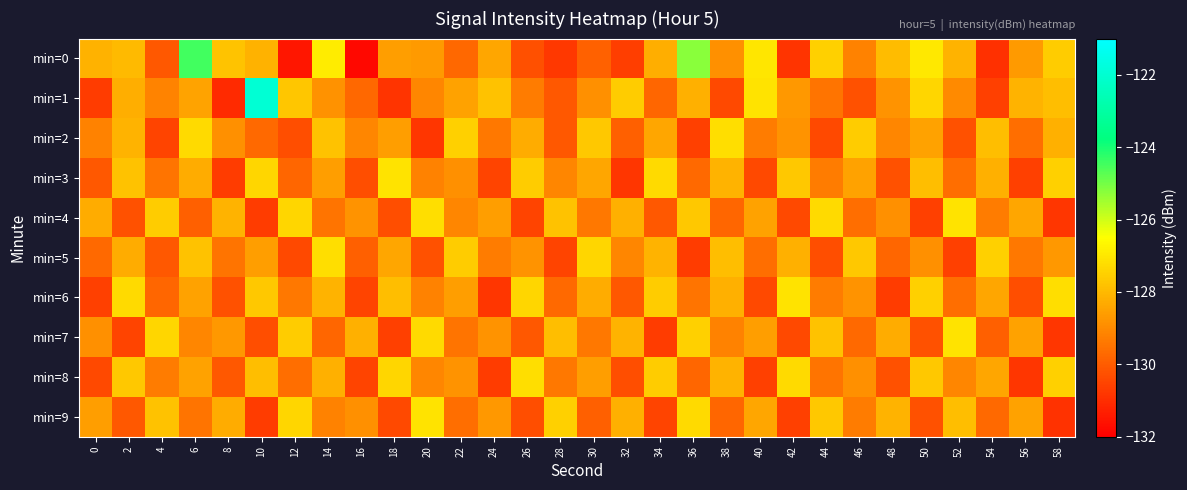

What is the total value across all series at 10?

-1283.1